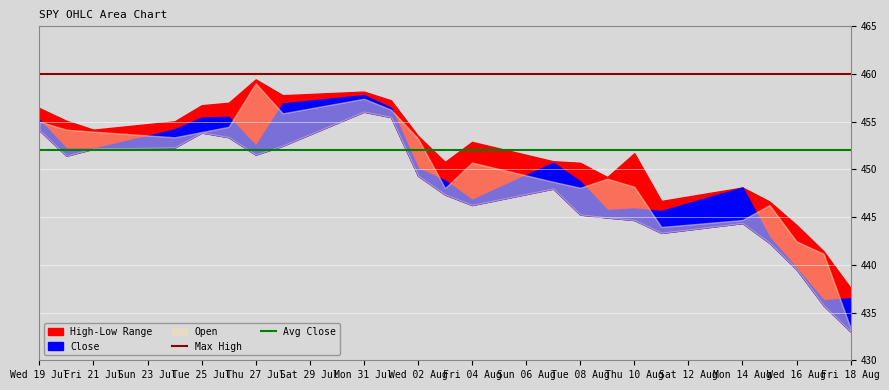

What is the spread (max minus min) of values at Fri 21 Jul?

8